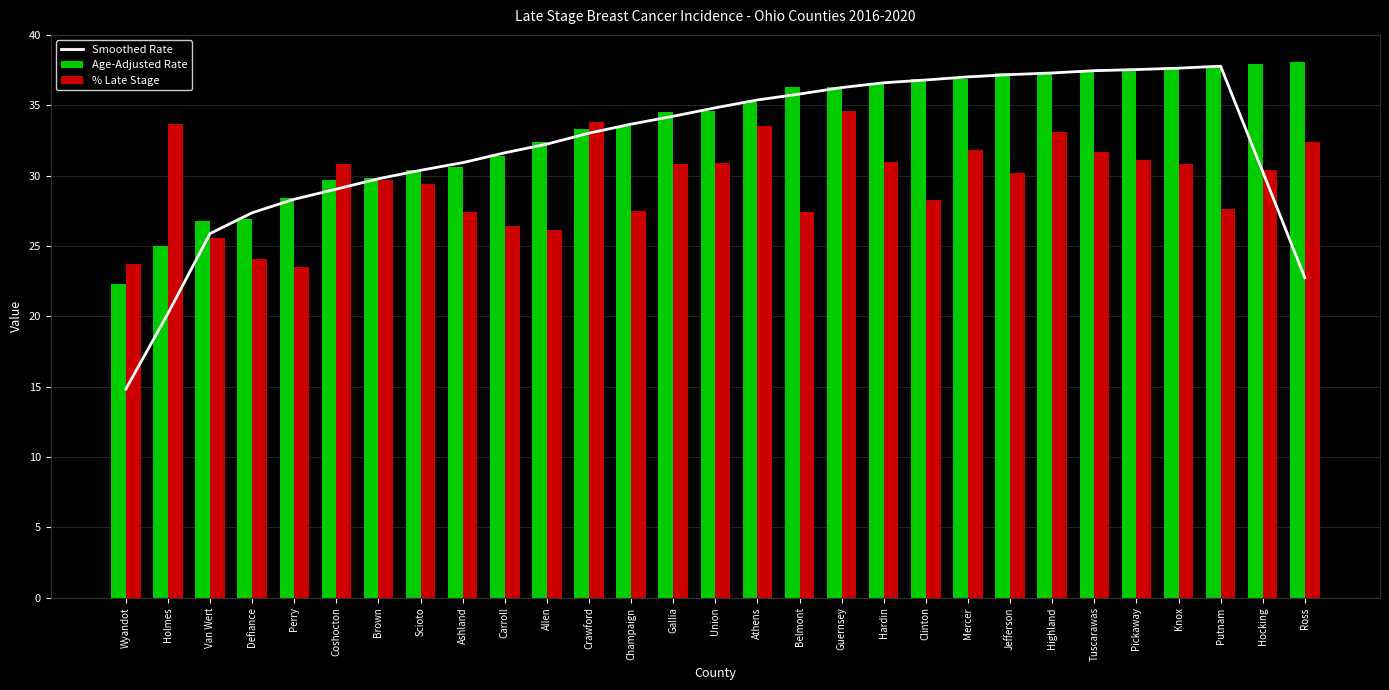

The value of Age-Adjusted Rate at Clinton is 36.9. True or false?

True